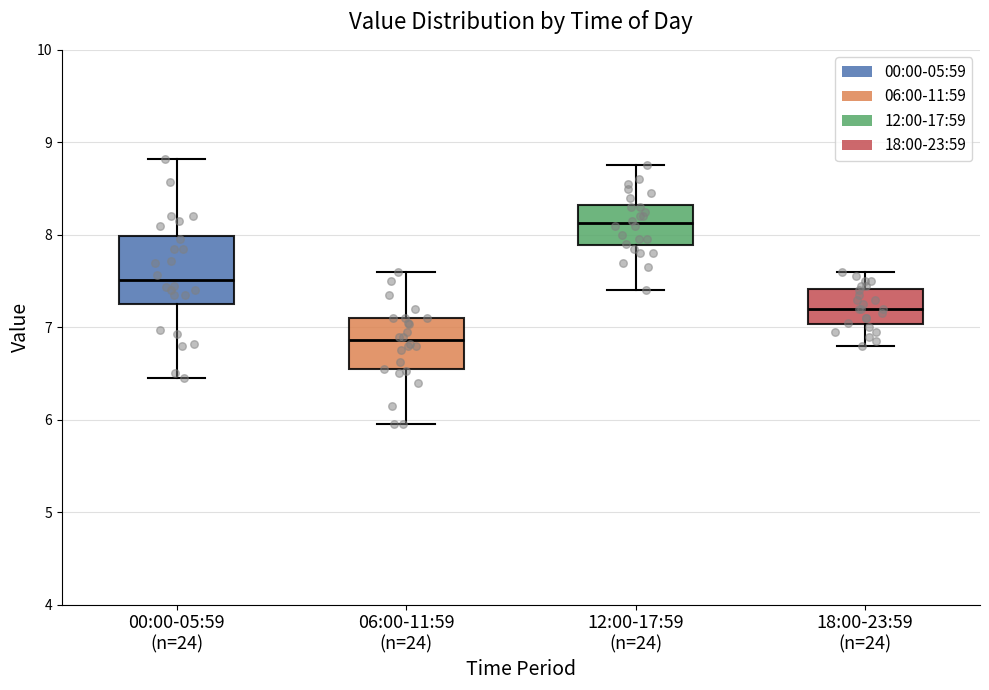

Which box has the lowest median line?

06:00-11:59 (n=24)